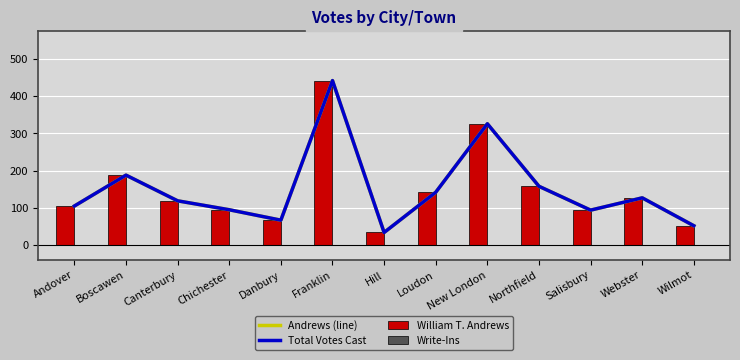

What position from the right is Webster?

2